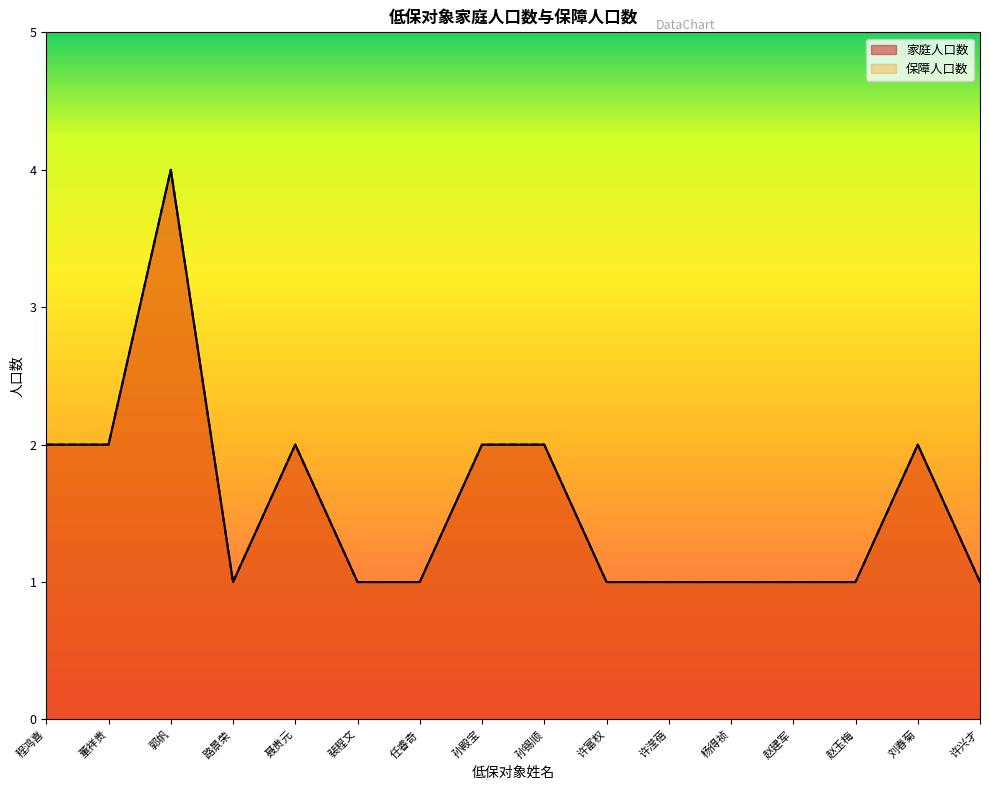

What is the sum of all 保障人口数 values?

25